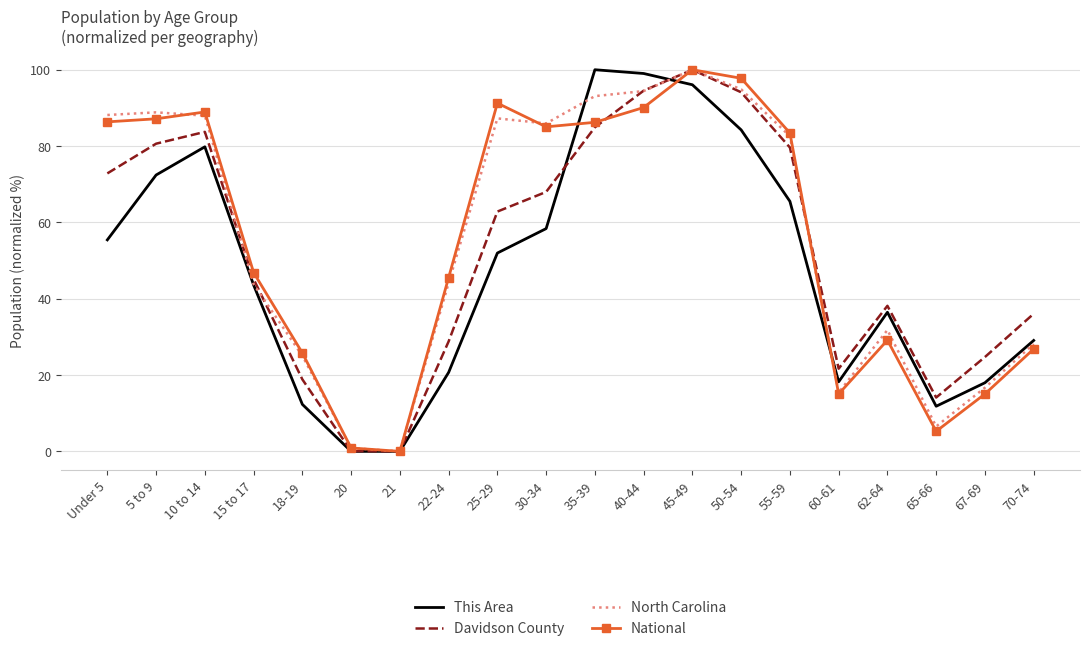

What is the highest value of the This Area series?

100.0